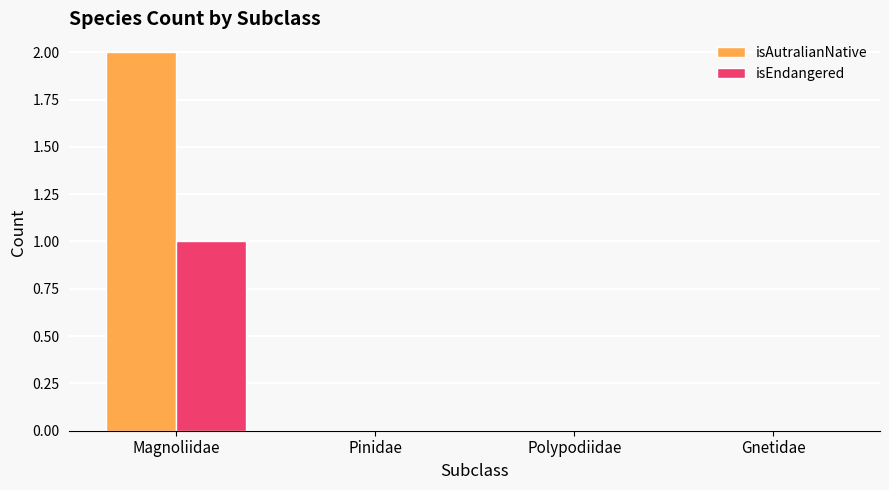

How many groups of bars are there?

4